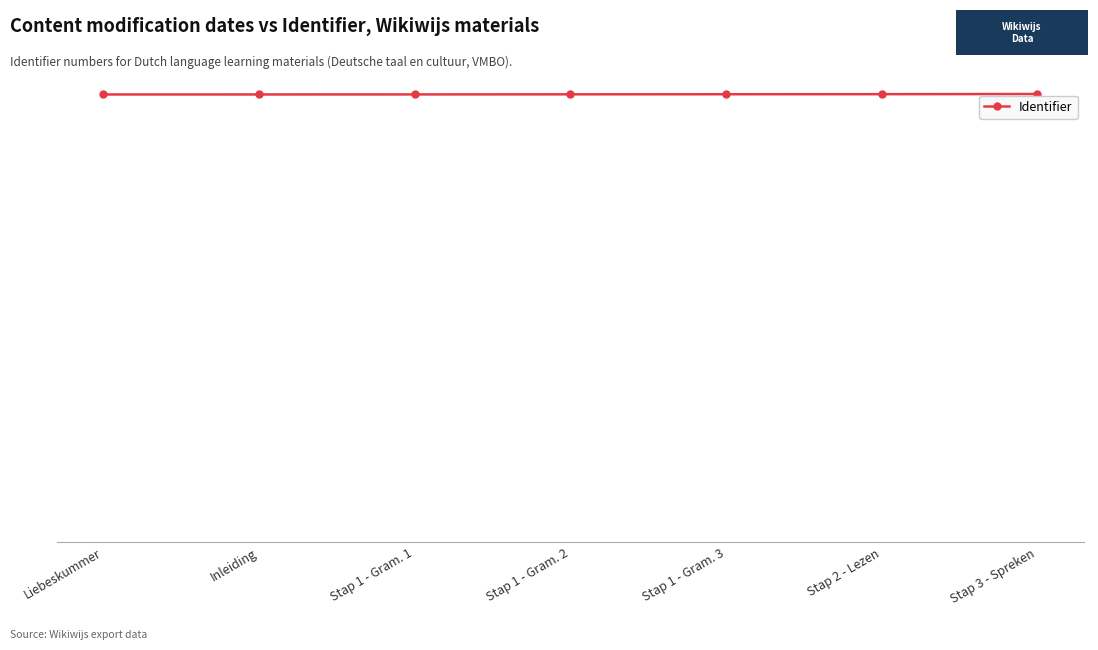

What is the value of the 7th point from the left?

5924256